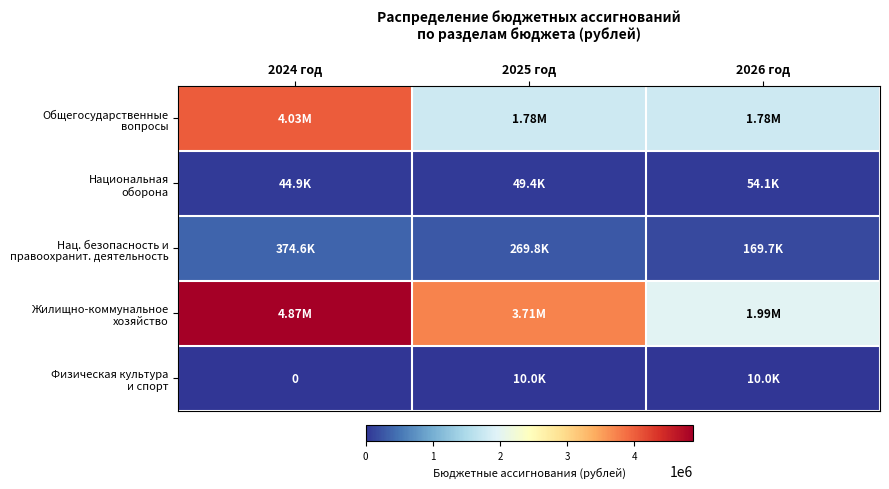

Is it true that Нац. безопасность и правоохранит. деятельность equals 169700.0 at 2026 год?

True